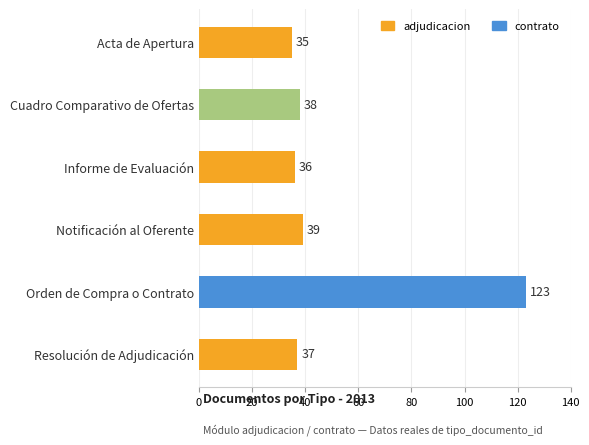

List the labels in order of value, largest first.

Orden de Compra o Contrato, Notificación al Oferente, Cuadro Comparativo de Ofertas, Resolución de Adjudicación, Informe de Evaluación, Acta de Apertura